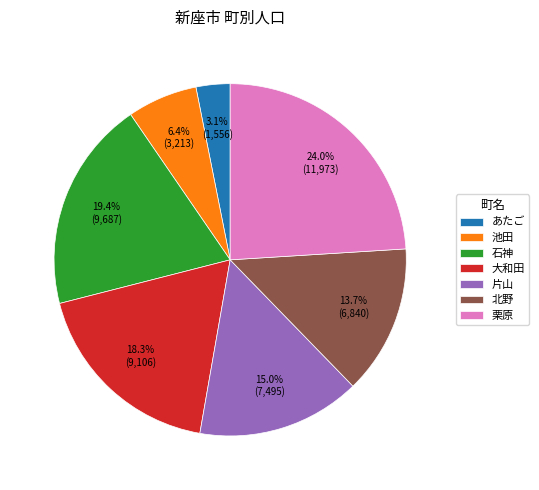

What percentage is the 北野 slice, to the nearest percent?

14%